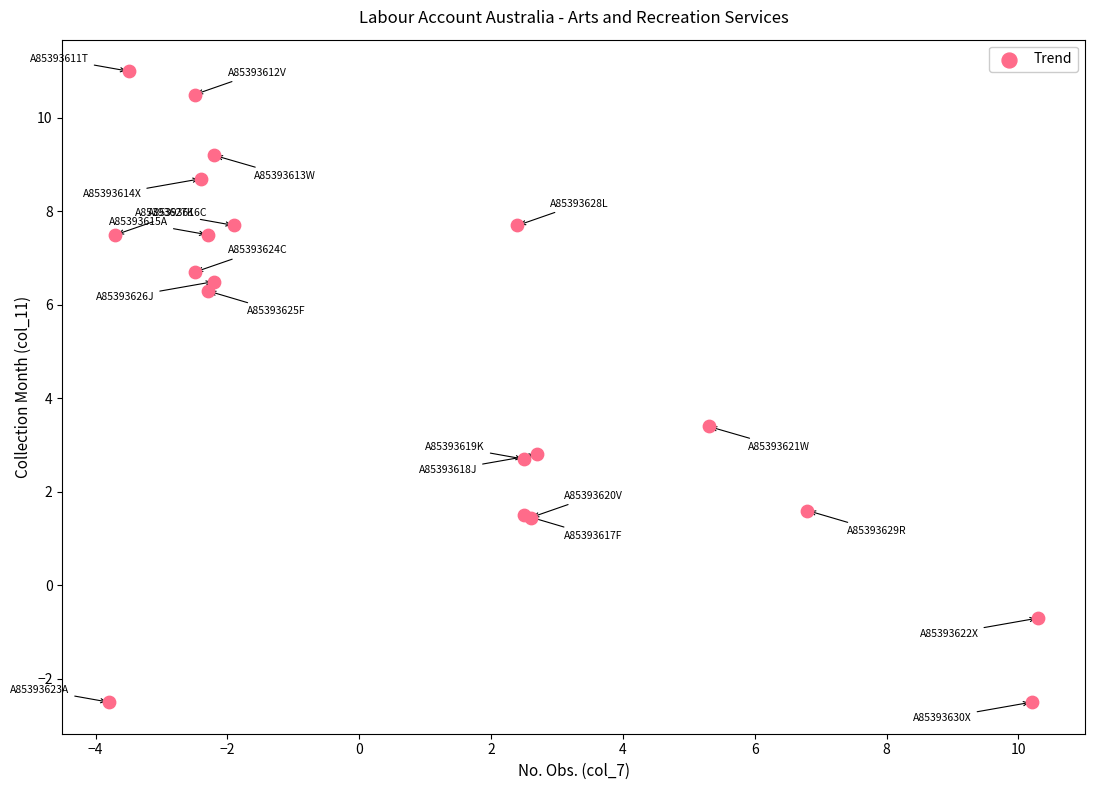

What Y value in the scatter plot is closest to 4?

3.4